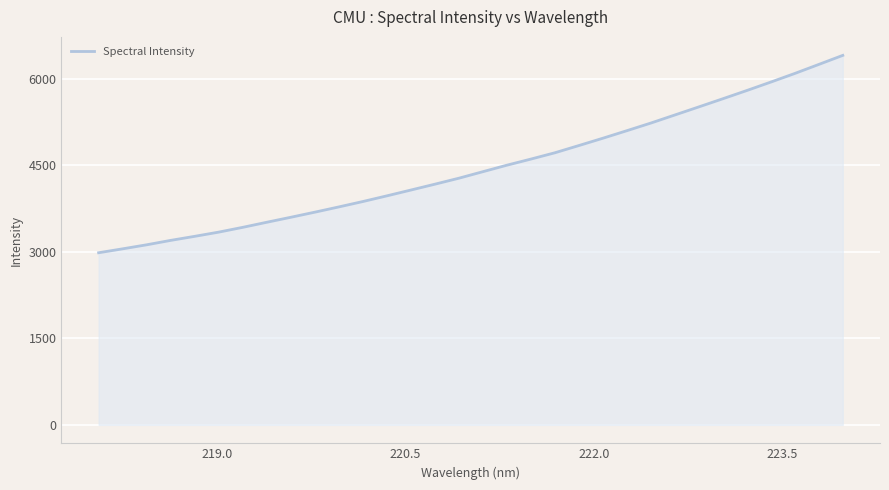

What is the sum of all values?

142711.4